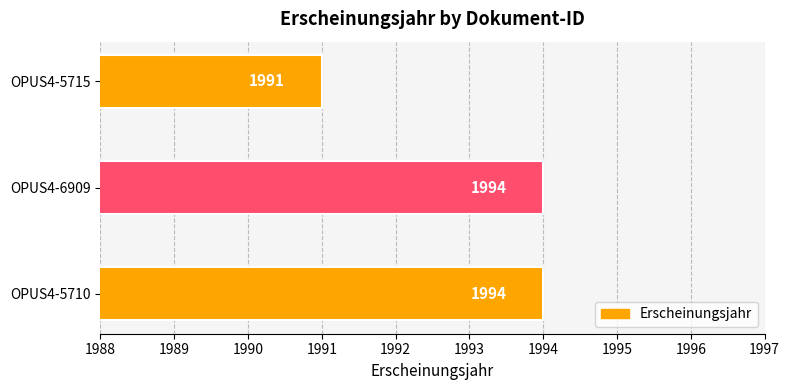

How many values are between 1991 and 1994?

3